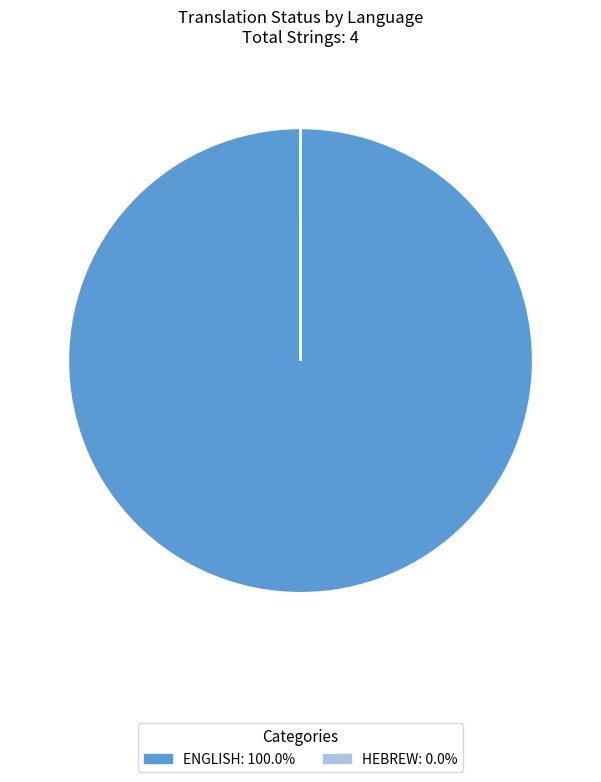

Does any single category account for the majority?

Yes